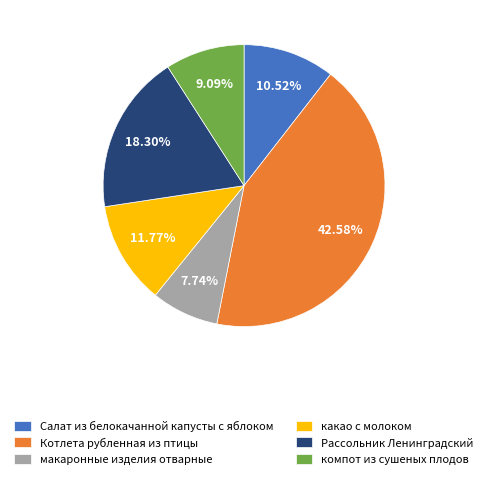

Is there any slice that represents more than half of the pie?

No